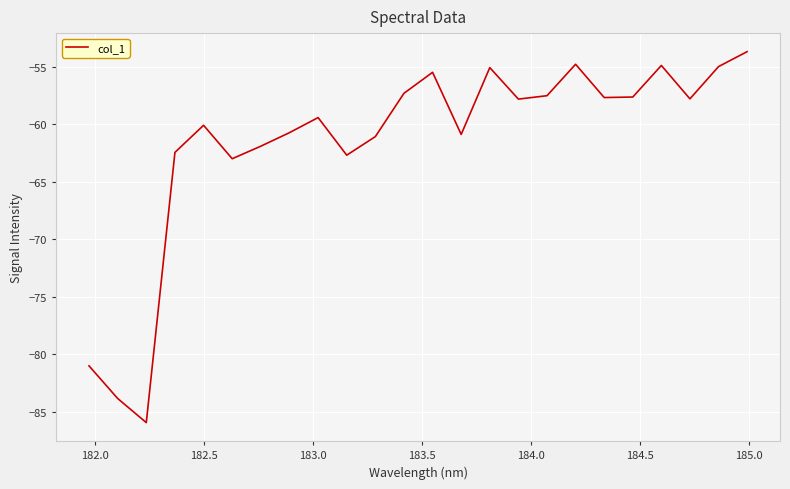

What is the difference between the maximum and minimum values?

32.3